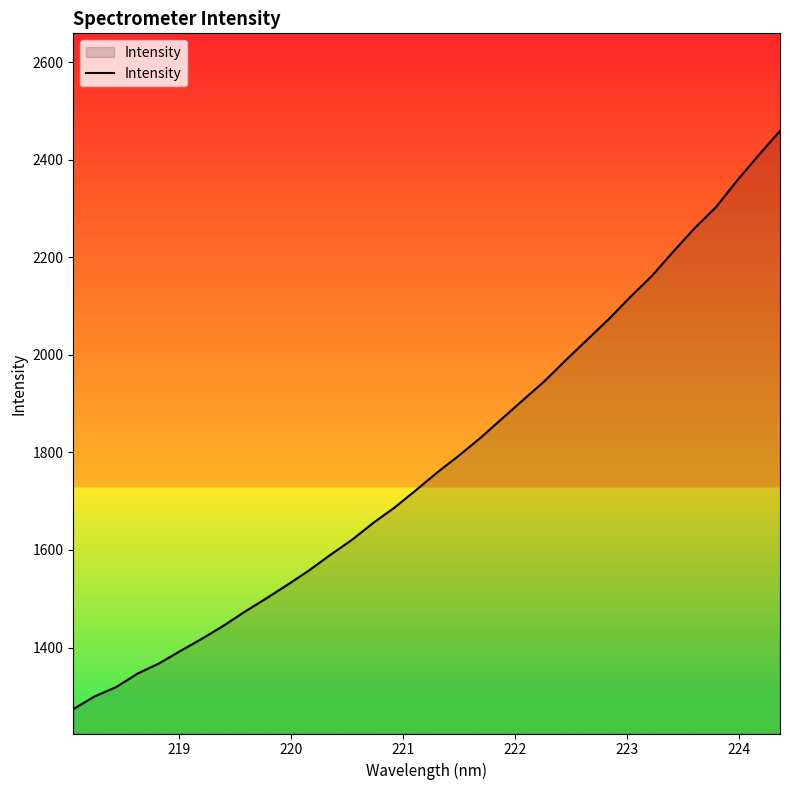

What is the smallest value displayed?

1273.8